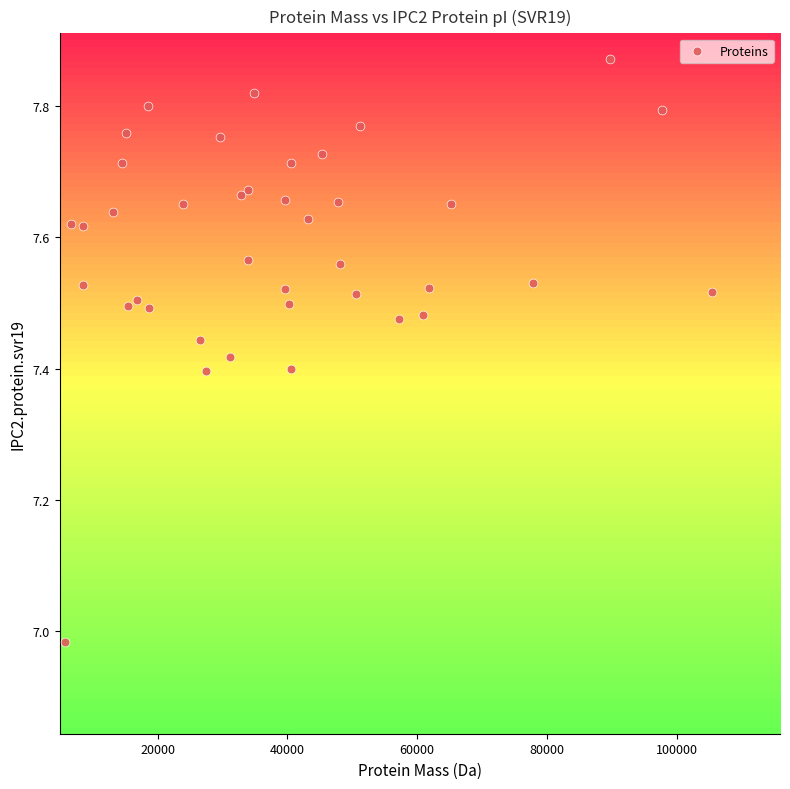

What is the range of Y values (max minus min)?

0.9